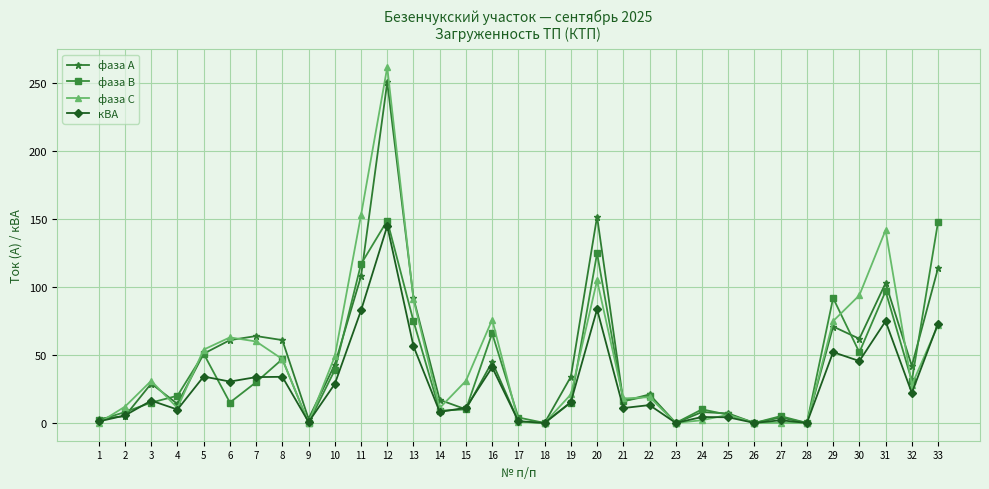

Is it true that фаза В equals 15.0 at 6?

True